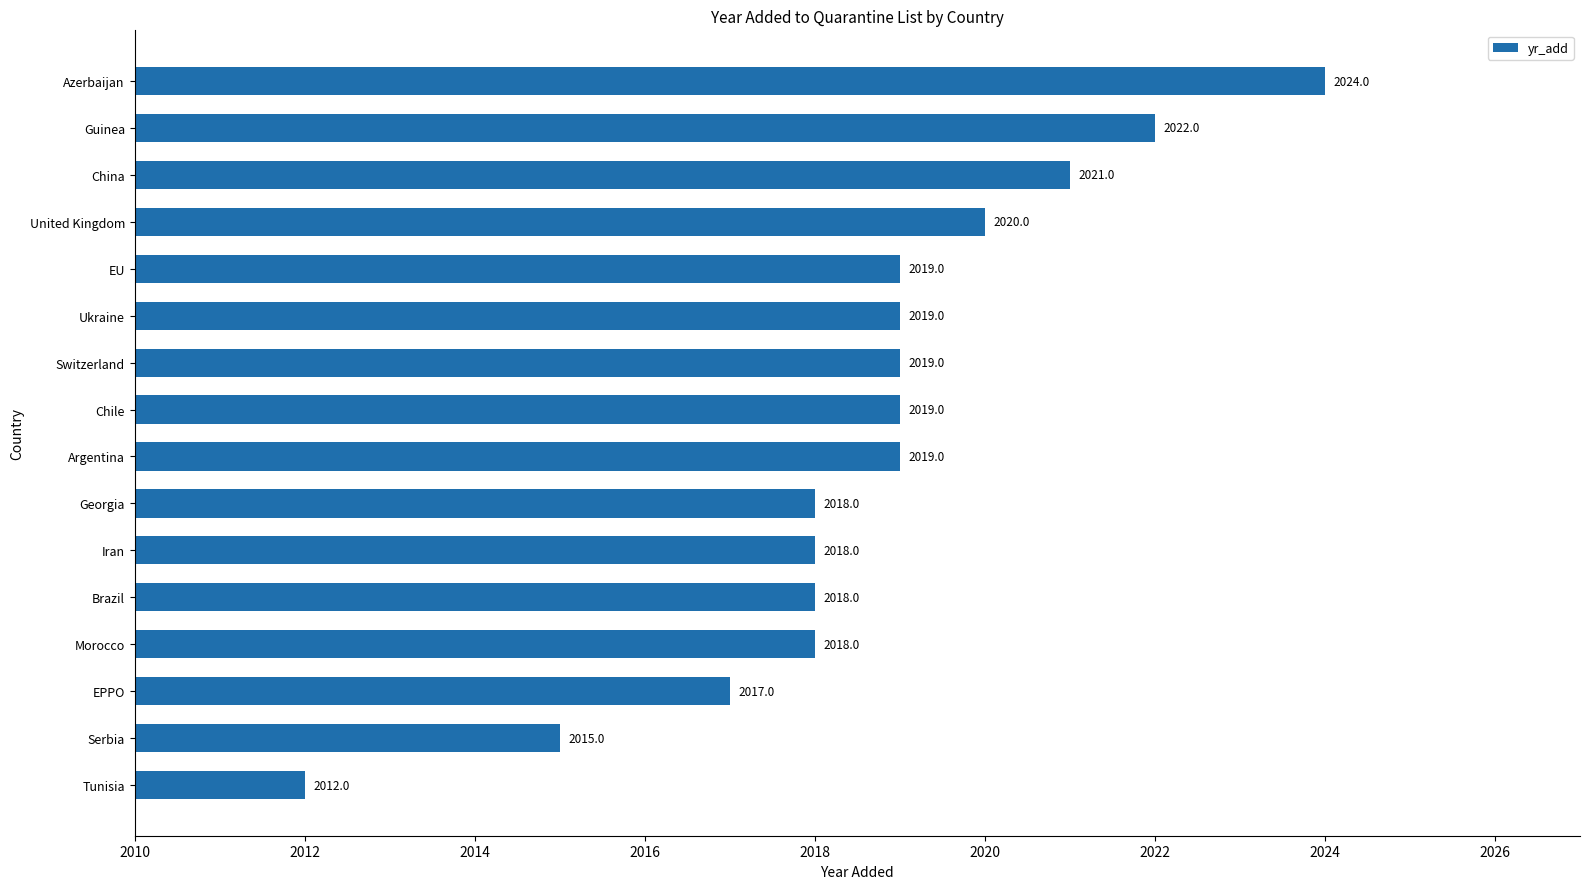

Read the value at Morocco.

2018